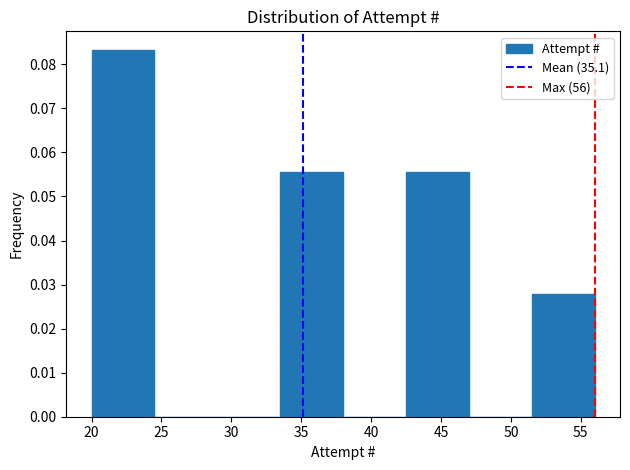

Reading left to right, transcribe this chart: for each bar, give the range it covers on the x-axis and its height. The values are not printed on the chart, so give them approximately, as read against the axis.

20.0 to 24.5: 0.083
24.5 to 29.0: 0
29.0 to 33.5: 0
33.5 to 38.0: 0.056
38.0 to 42.5: 0
42.5 to 47.0: 0.056
47.0 to 51.5: 0
51.5 to 56.0: 0.028